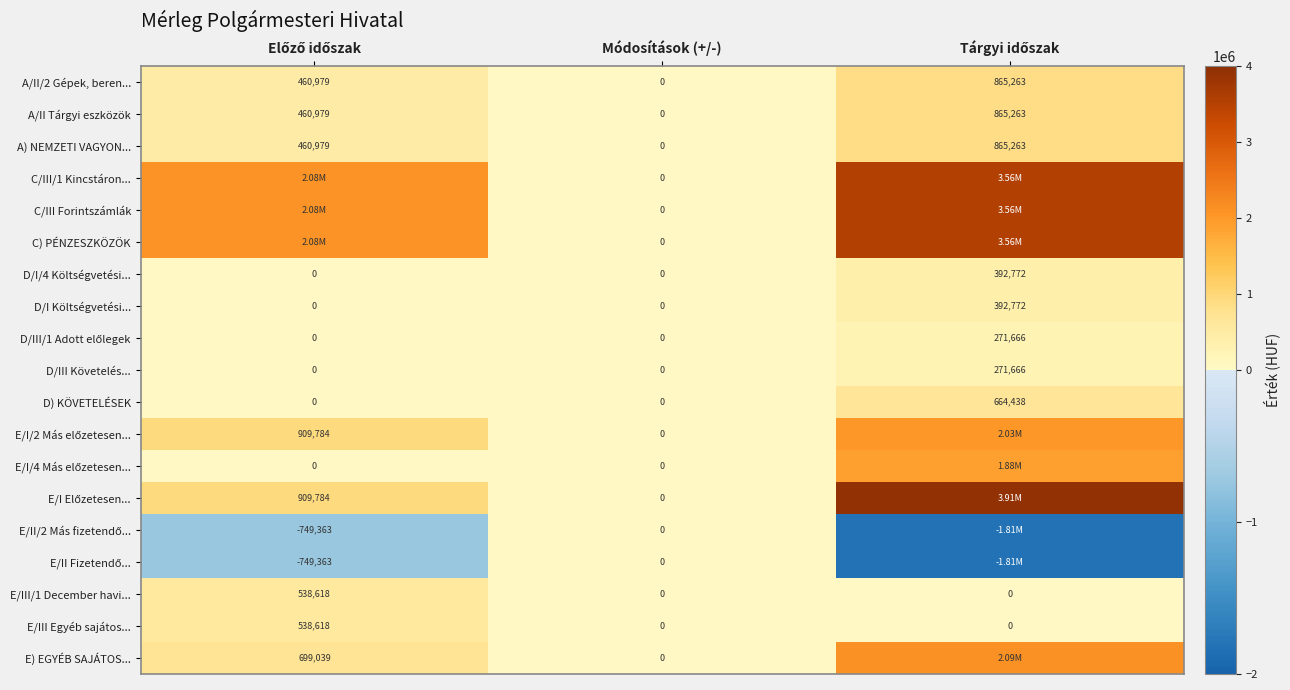

What is the sum of all E/III Egyéb sajátos... values?

538618